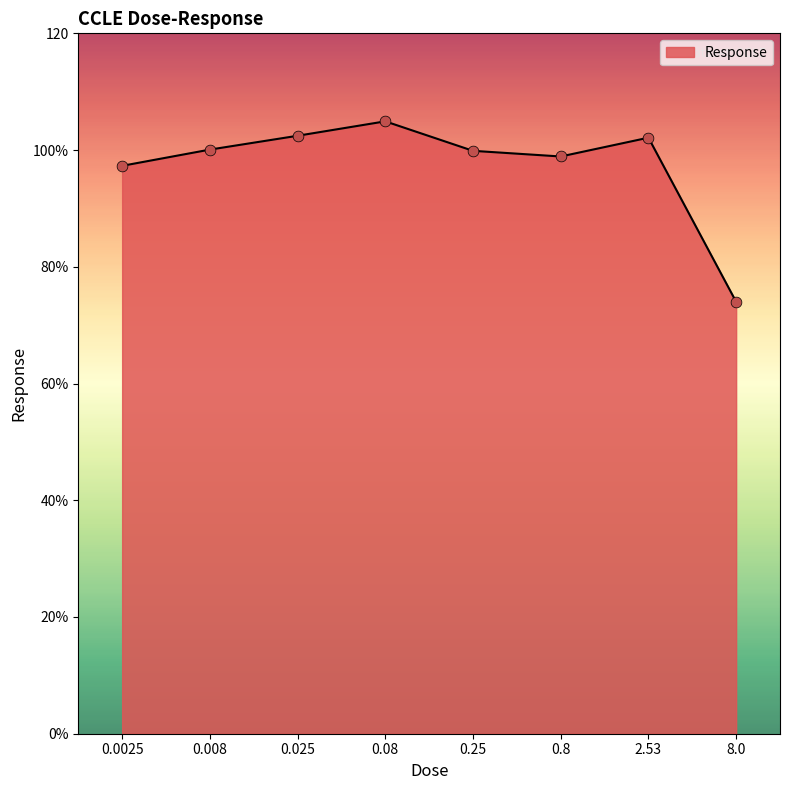

What is the change in value from 0.08 to 0.8?

-6.0